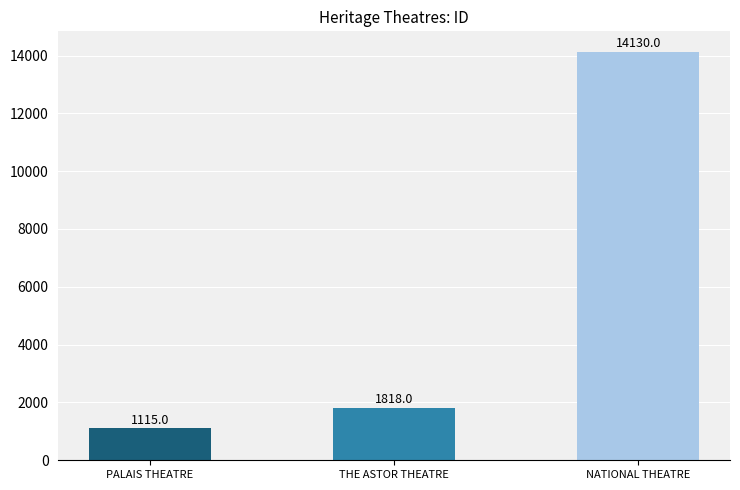

Reading left to right, transcribe all the data shown in this chart.

PALAIS THEATRE=1115	THE ASTOR THEATRE=1818	NATIONAL THEATRE=14130